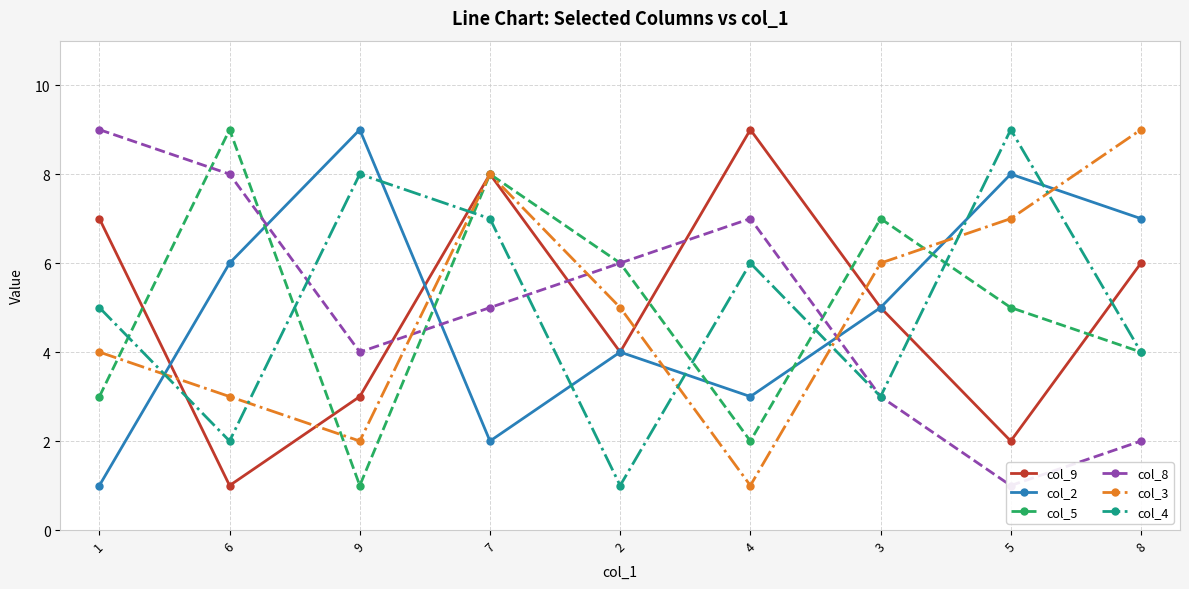

Is it true that col_4 equals 12 at 5?

False